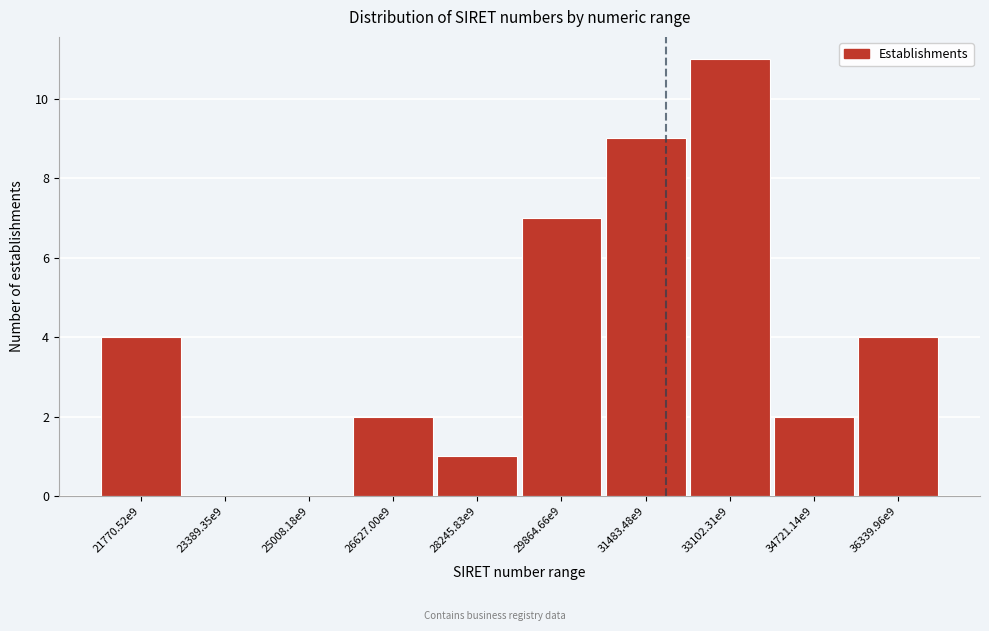

Reading left to right, extract all data points from this chart.

21770.52e9=4	23389.35e9=0	25008.18e9=0	26627.00e9=2	28245.83e9=1	29864.66e9=7	31483.48e9=9	33102.31e9=11	34721.14e9=2	36339.96e9=4